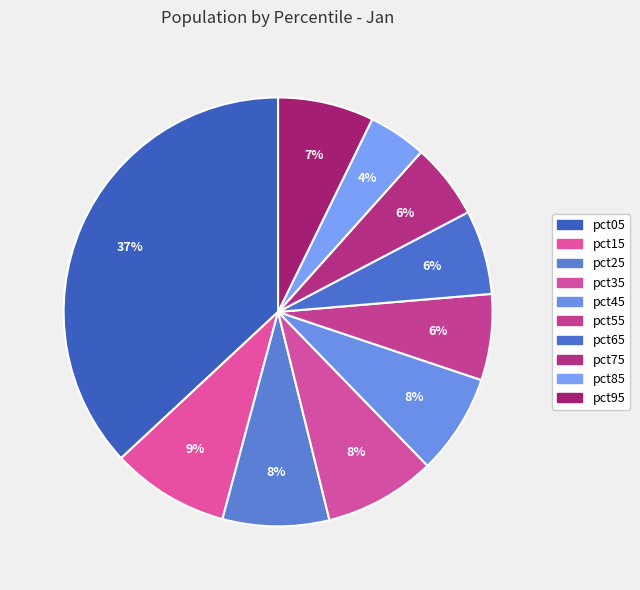

To the nearest percent, what is the average slice percentage?

10%